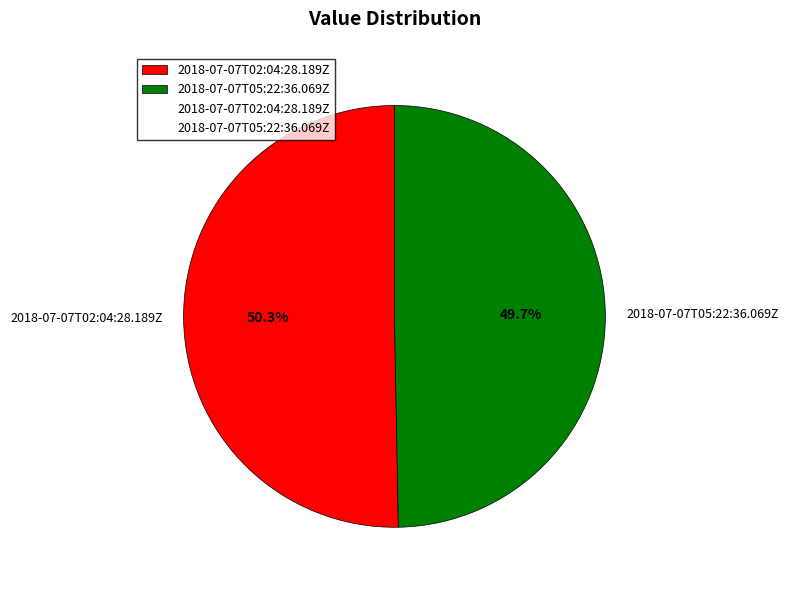

How many segments does this pie chart have?

2